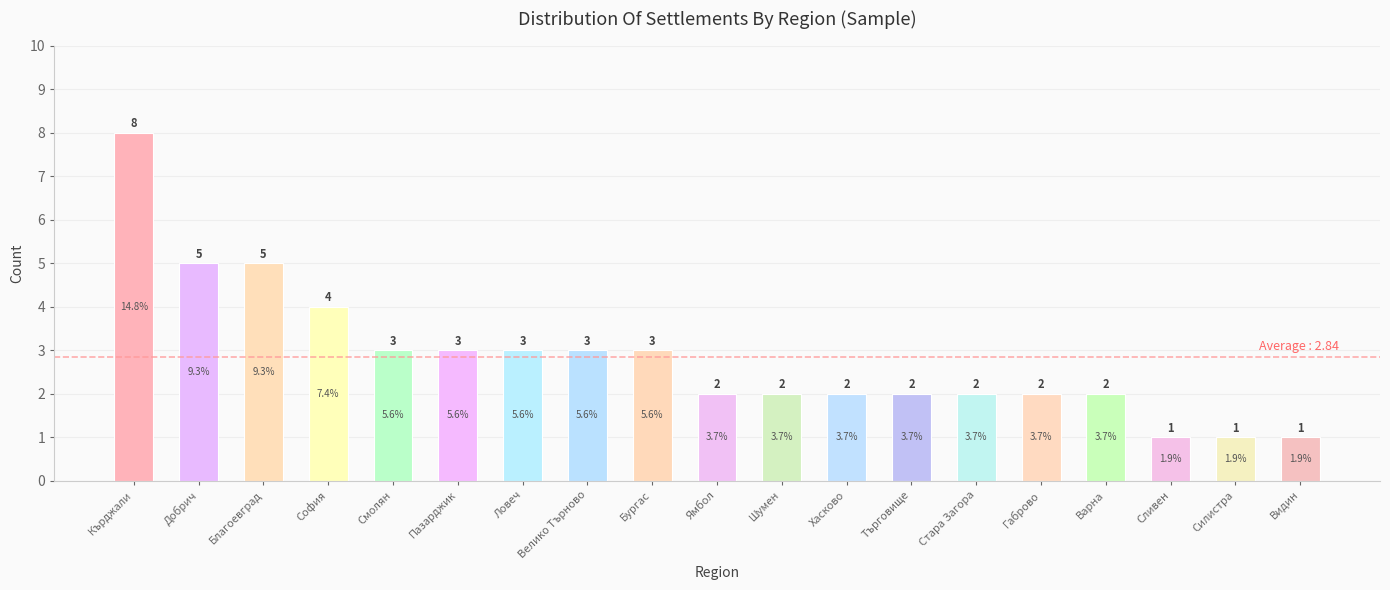

True or false: the data shows 2 at Варна.

True